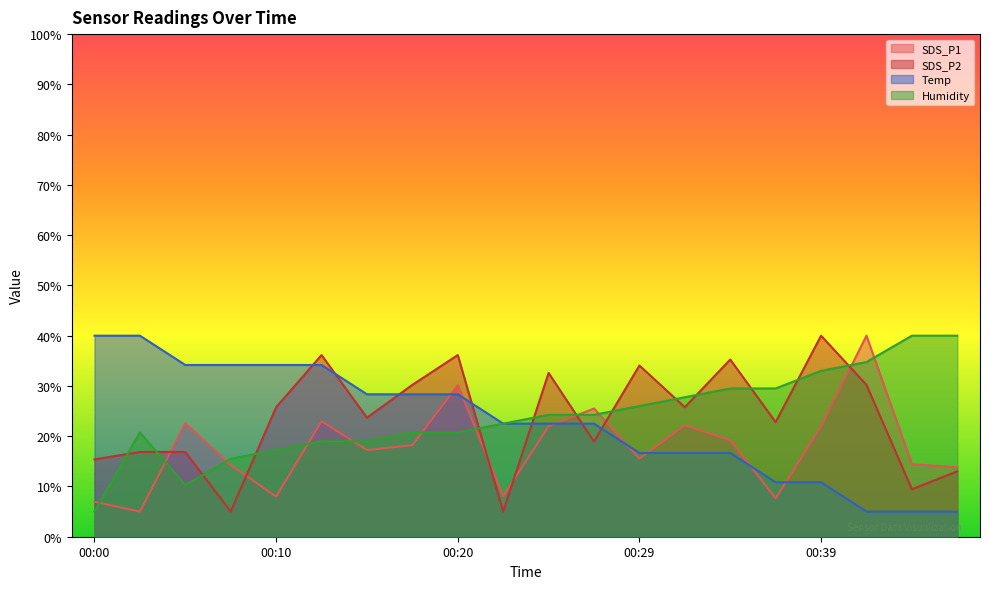

Rank the categories by SDS_P2 value from highest to lowest.

00:39, 00:12, 00:20, 00:34, 00:29, 00:25, 00:17, 00:42, 00:10, 00:32, 00:15, 00:37, 00:27, 00:02, 00:05, 00:00, 00:47, 00:44, 00:07, 00:22